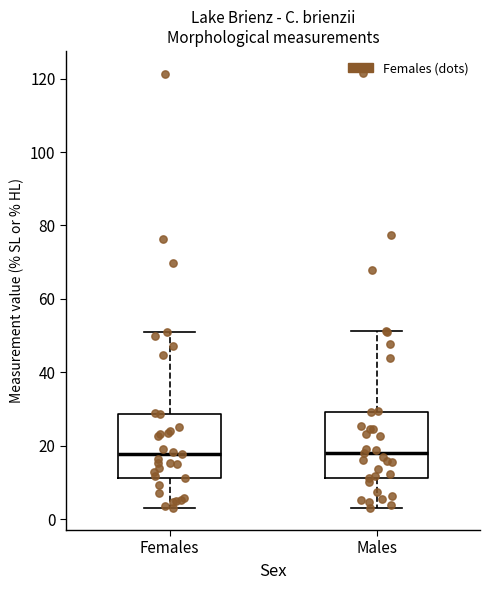

Reading left to right, transcribe this box plot: for each box, give where its median line is, the range the box spans, and where its two whiskers end, as read against the y-axis. The values are not printed on the chart, so give them approximately, as read against the axis.

Females: median 18, box 12 to 28, whiskers 4 to 50
Males: median 18, box 12 to 30, whiskers 4 to 52